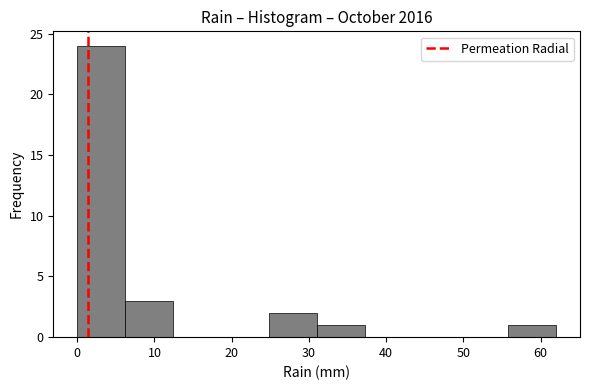

What is the height of the bar covering 6.2 to 12.4 on the x-axis? Neither the bar edges nor the heights are printed on the chart, so give them approximately, as read against the axes.

3